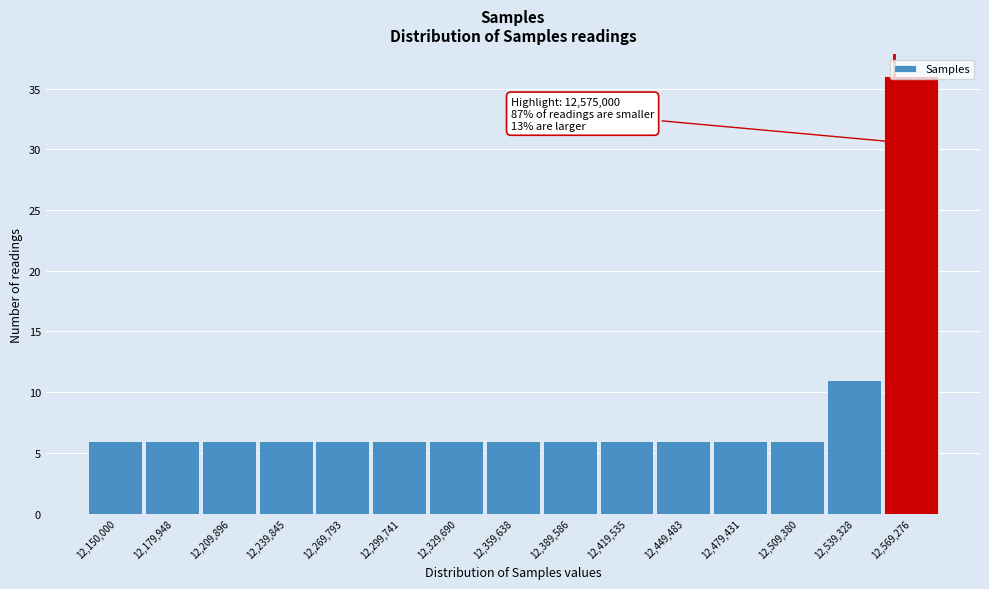

What is the ratio of the value at 12,269,793 to the value at 12,150,000?

1.0